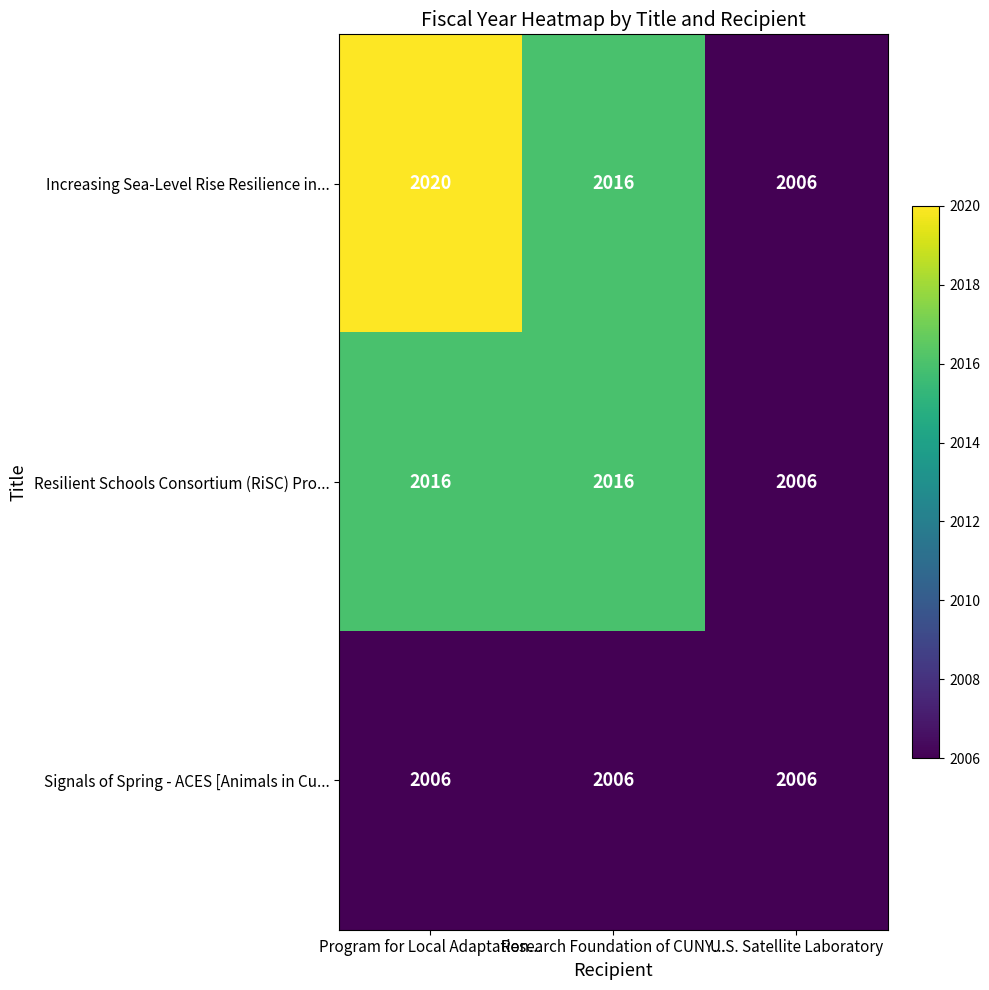

Which label corresponds to the largest value in the chart?

Program for Local Adaptation...